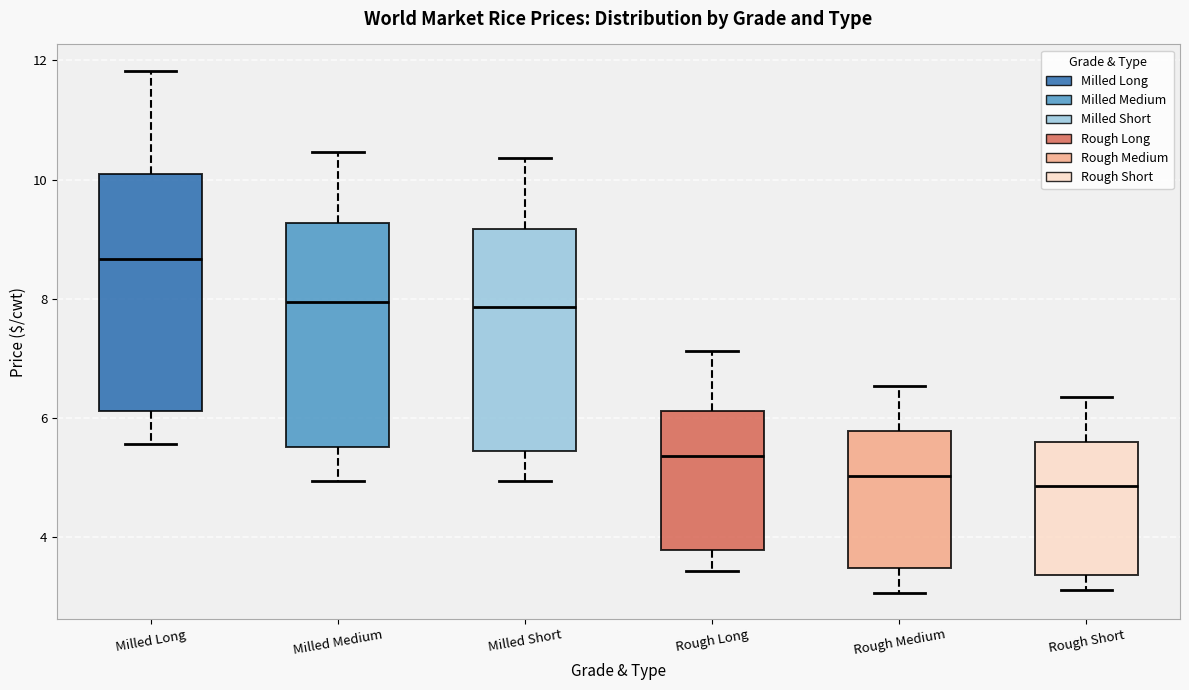

Reading left to right, read every box against the y-axis: the position of its median line, the range the box covers, and the ends of its whiskers. The values are not printed on the chart, so give them approximately, as read against the axis.

Milled Long: median 8.6, box 6.2 to 10.0, whiskers 5.6 to 11.8
Milled Medium: median 8.0, box 5.6 to 9.2, whiskers 5.0 to 10.4
Milled Short: median 7.8, box 5.4 to 9.2, whiskers 5.0 to 10.4
Rough Long: median 5.4, box 3.8 to 6.2, whiskers 3.4 to 7.2
Rough Medium: median 5.0, box 3.4 to 5.8, whiskers 3.0 to 6.6
Rough Short: median 4.8, box 3.4 to 5.6, whiskers 3.2 to 6.4